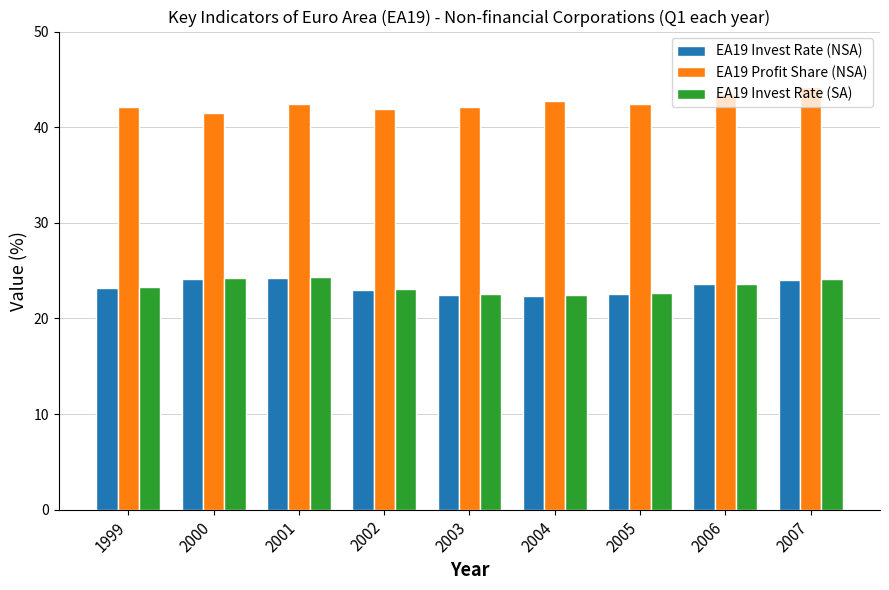

What is the lowest value of the EA19 Invest Rate (NSA) series?

22.4